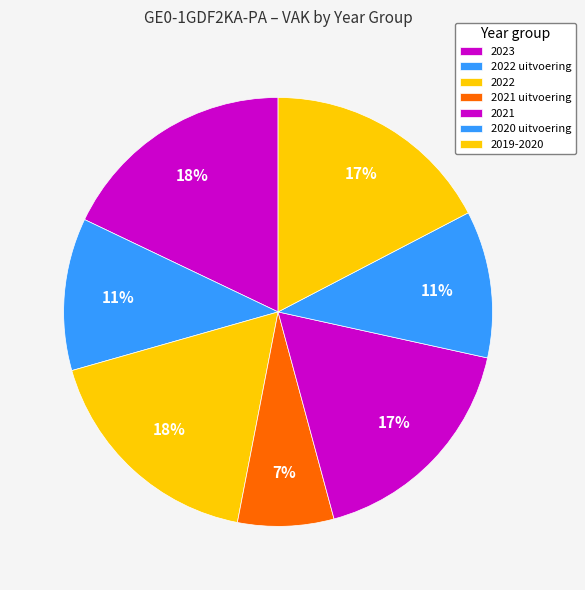

What percentage is NOT represented by 2022 uitvoering?

88.5%